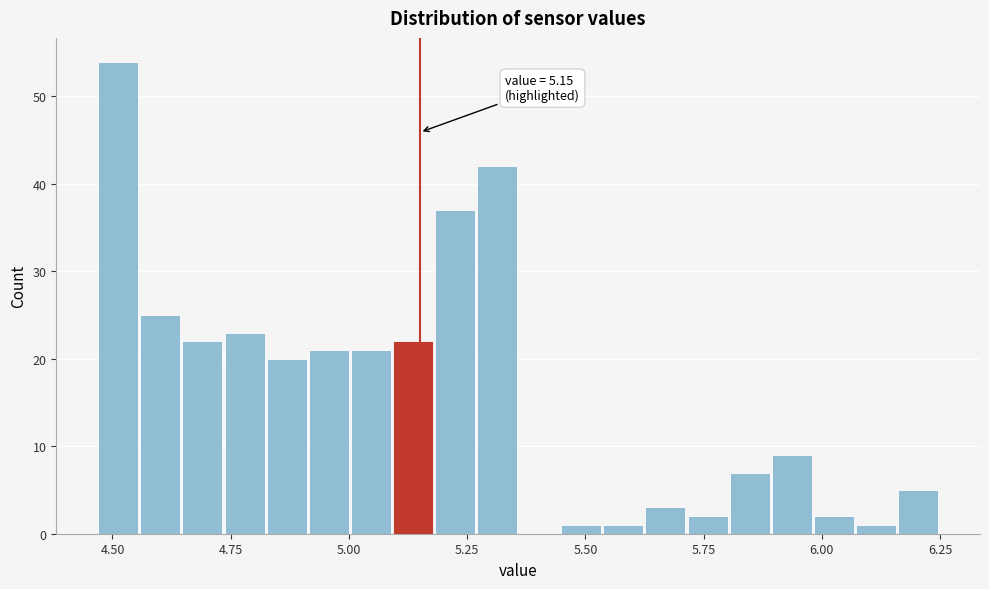

Around what value on the x-axis is the tallest bar? Give the approximate position of its centre, as read against the axis.

4.50